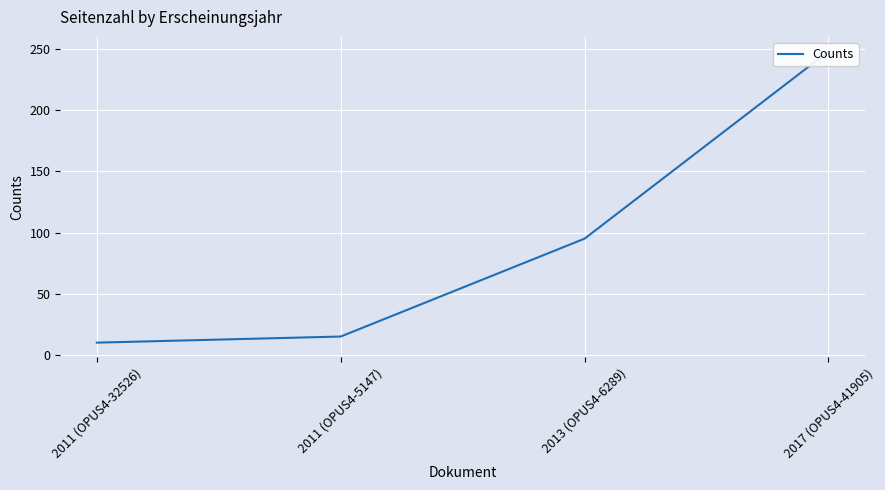

True or false: there are more than 0 points higher than both neighbors.

False